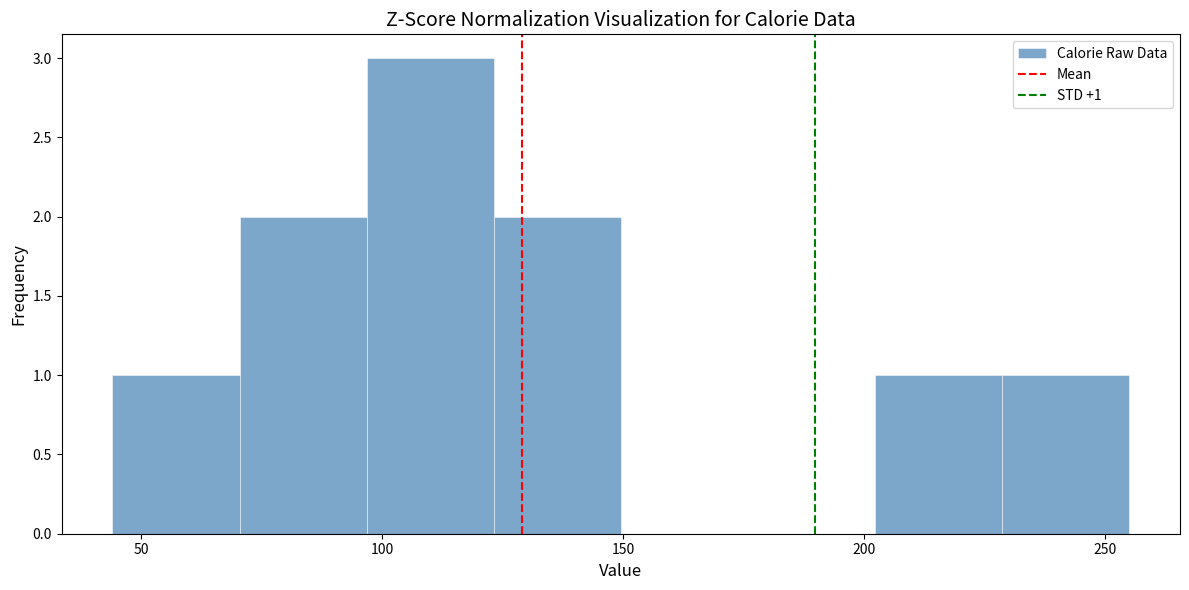

Over which range of the x-axis is the bar tallest?

95 to 125